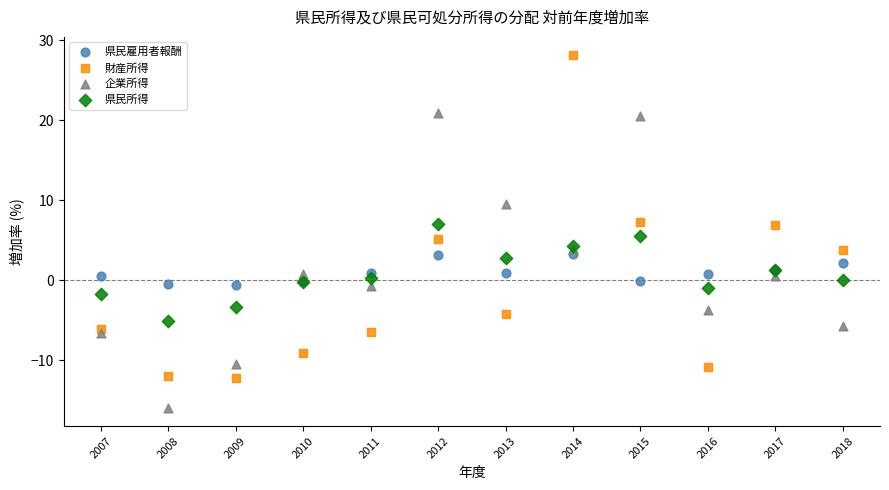

What is the X range (max minus min) for the scatter plot?

11.0